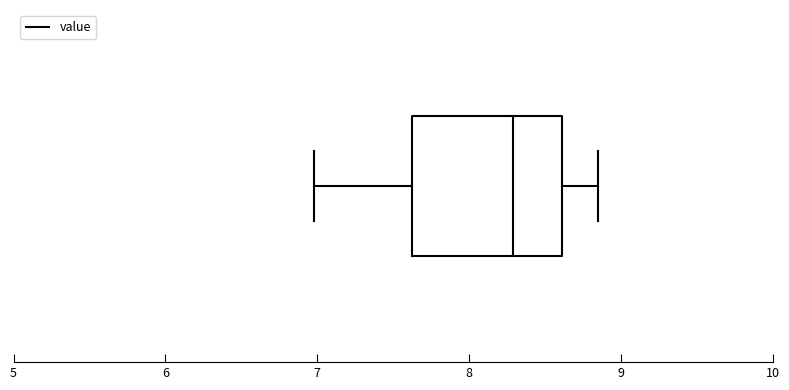

Read this box plot against the x-axis: the position of the median line, the range covered by the box, and the ends of both whiskers. The values are not printed on the chart, so give them approximately, as read against the axis.

median 8.3, box 7.6 to 8.6, whiskers 7.0 to 8.9